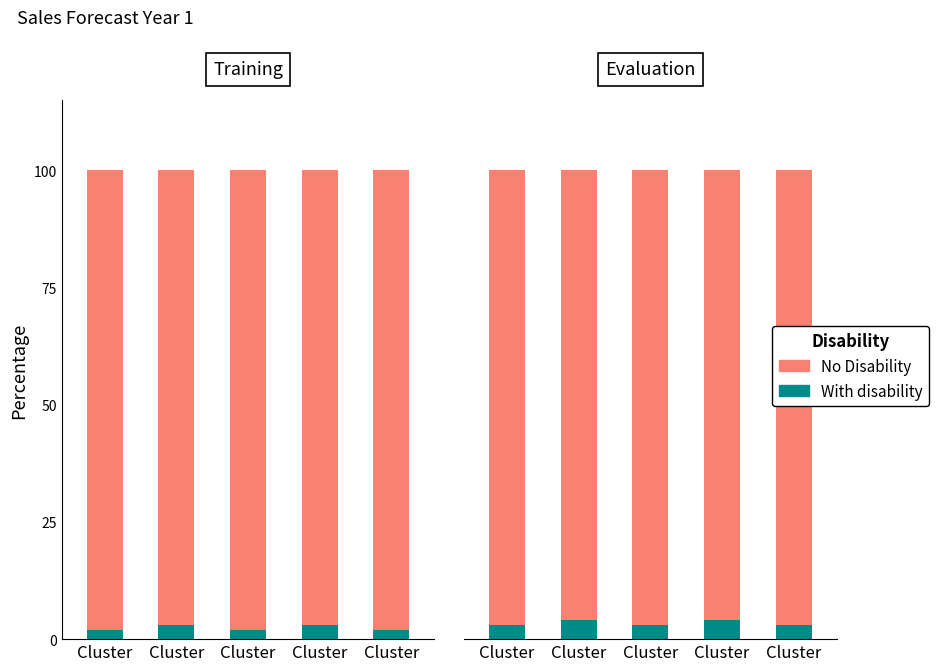

Rank the series at Cluster from highest to lowest value.

No Disability, With disability